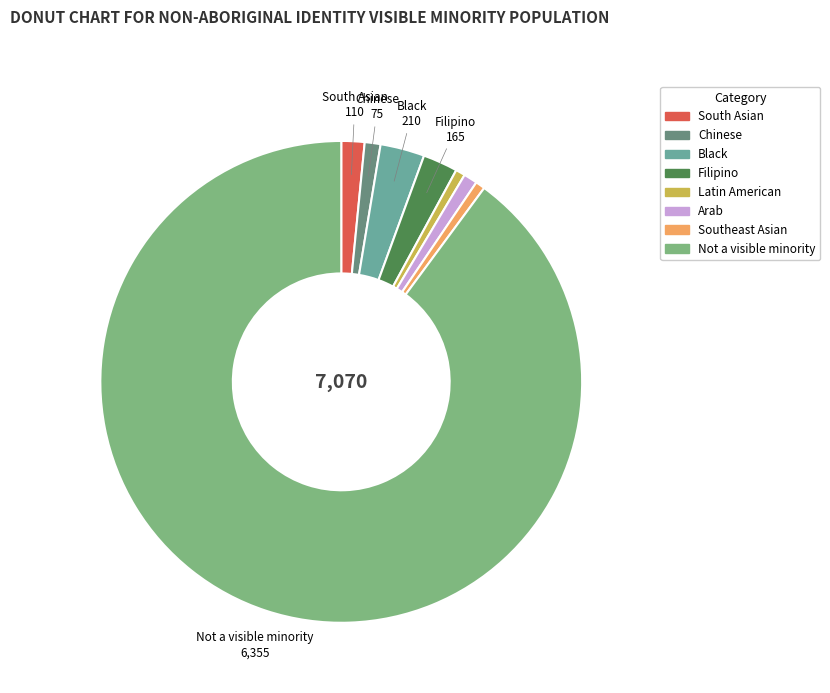

Approximately how many times larger is the value at Black compared to Arab?

3.2